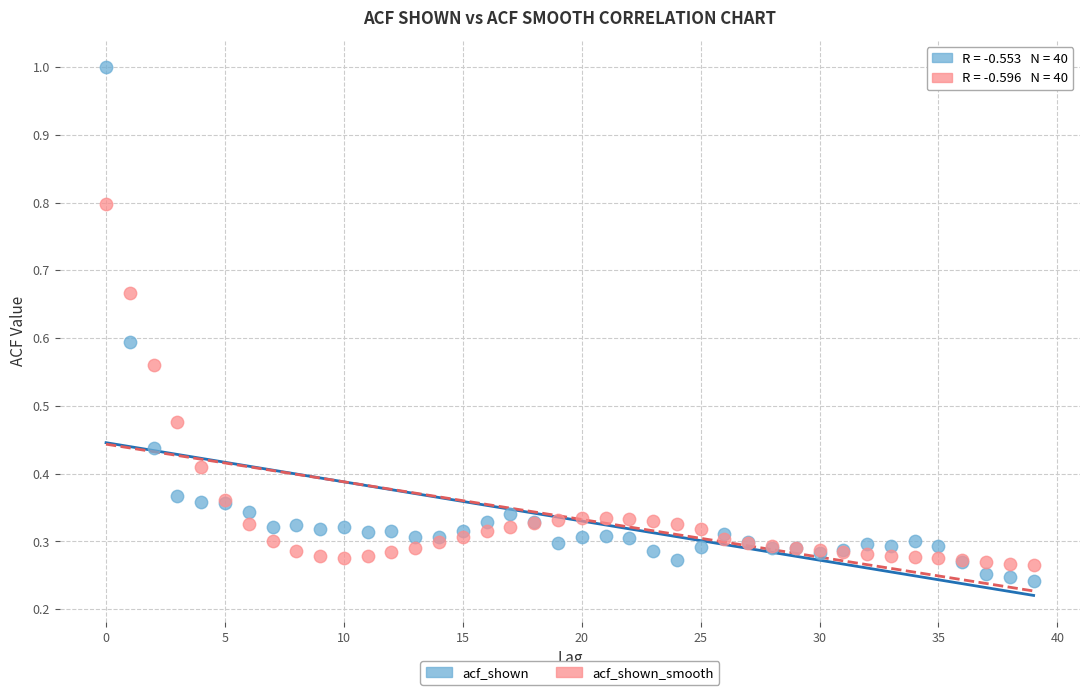

Which series contains the lowest Y value?

acf_shown